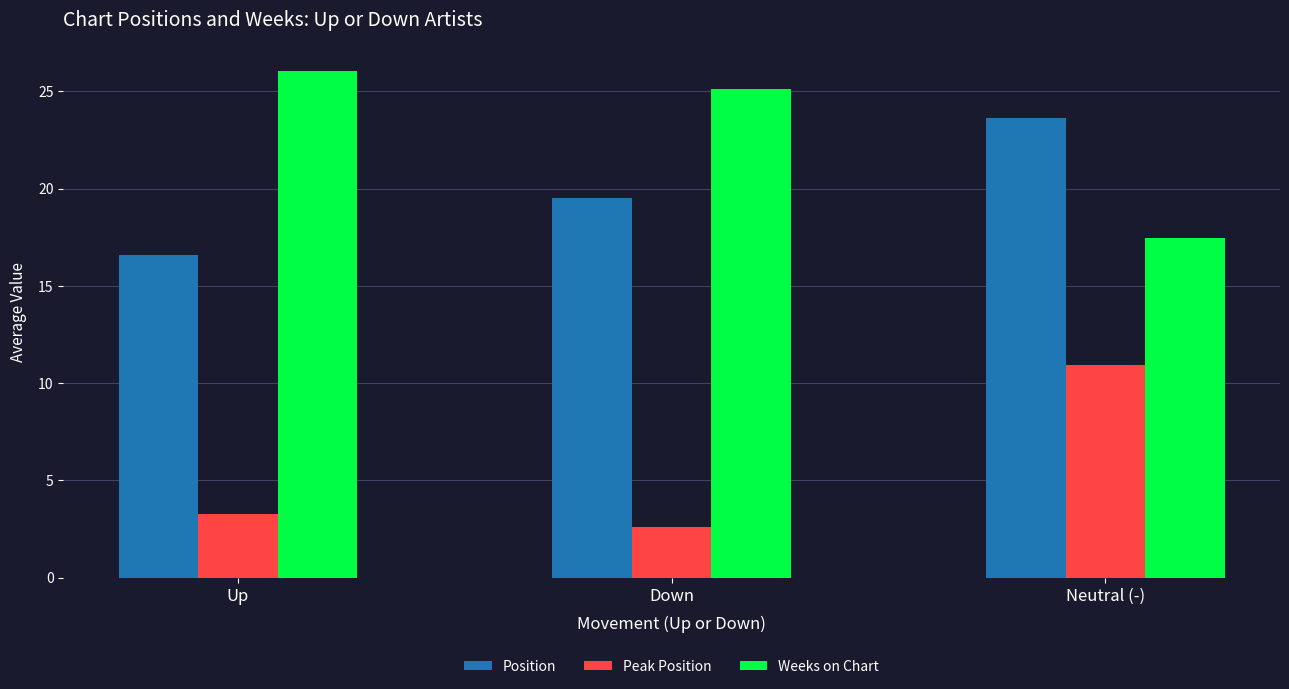

How many bars are there in each group?

3